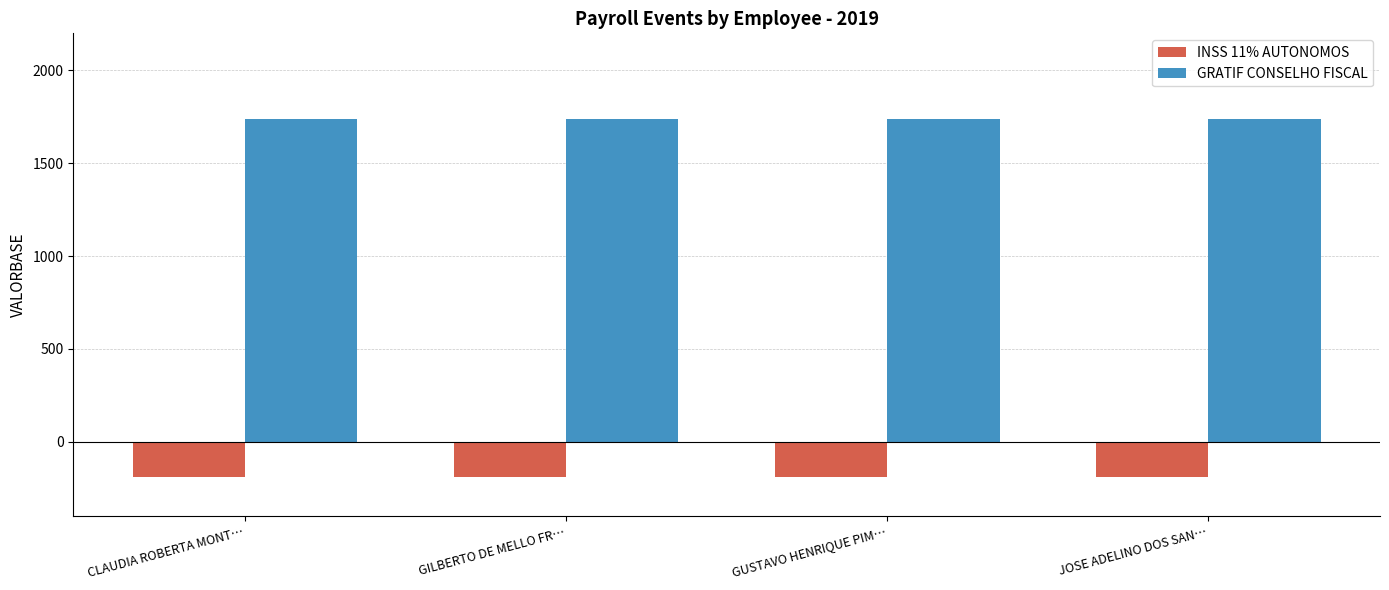

What is the total value across all series at JOSE ADELINO DOS SAN…?

1545.6